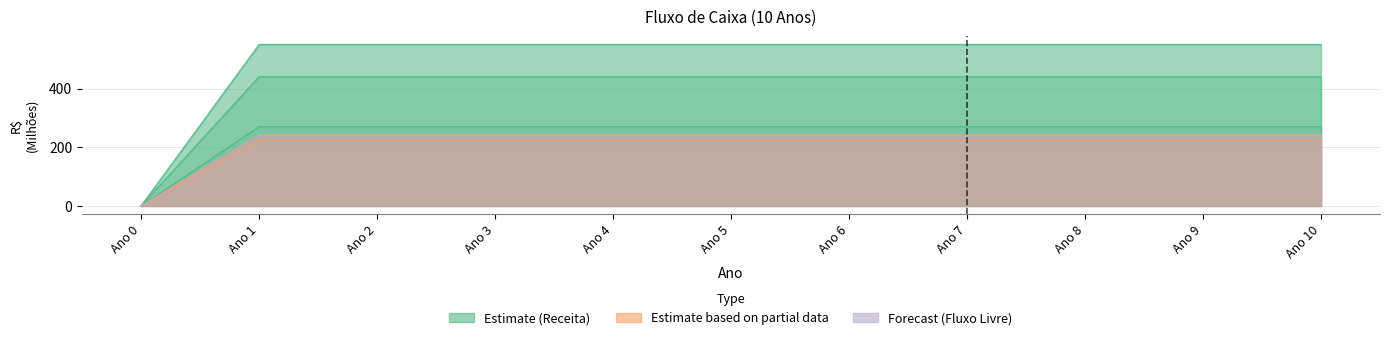

What is the difference between the Fluxo de Caixa Livre values at Ano 0 and Ano 4?

241.5